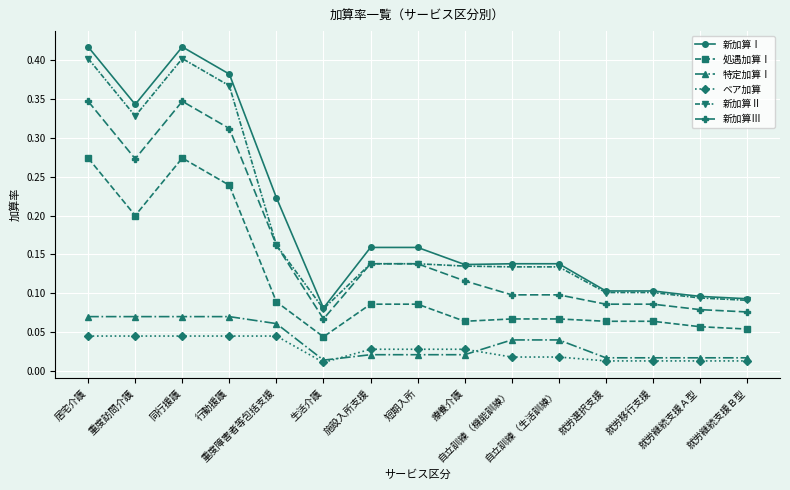

True or false: ベア加算 and 新加算Ⅲ cross at least once.

False